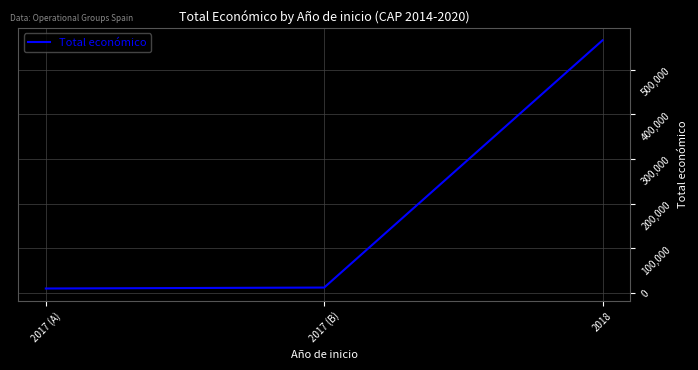

The value at 2018 is 565835. True or false?

True